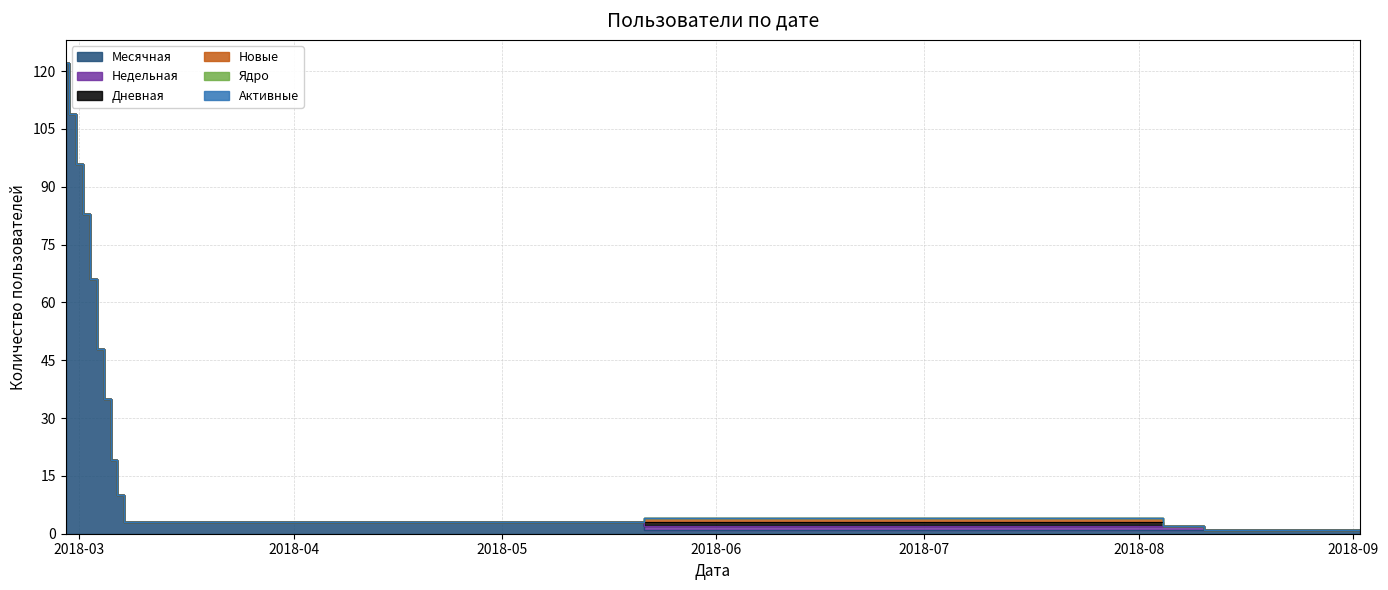

Count the number of data series in this chart.

6